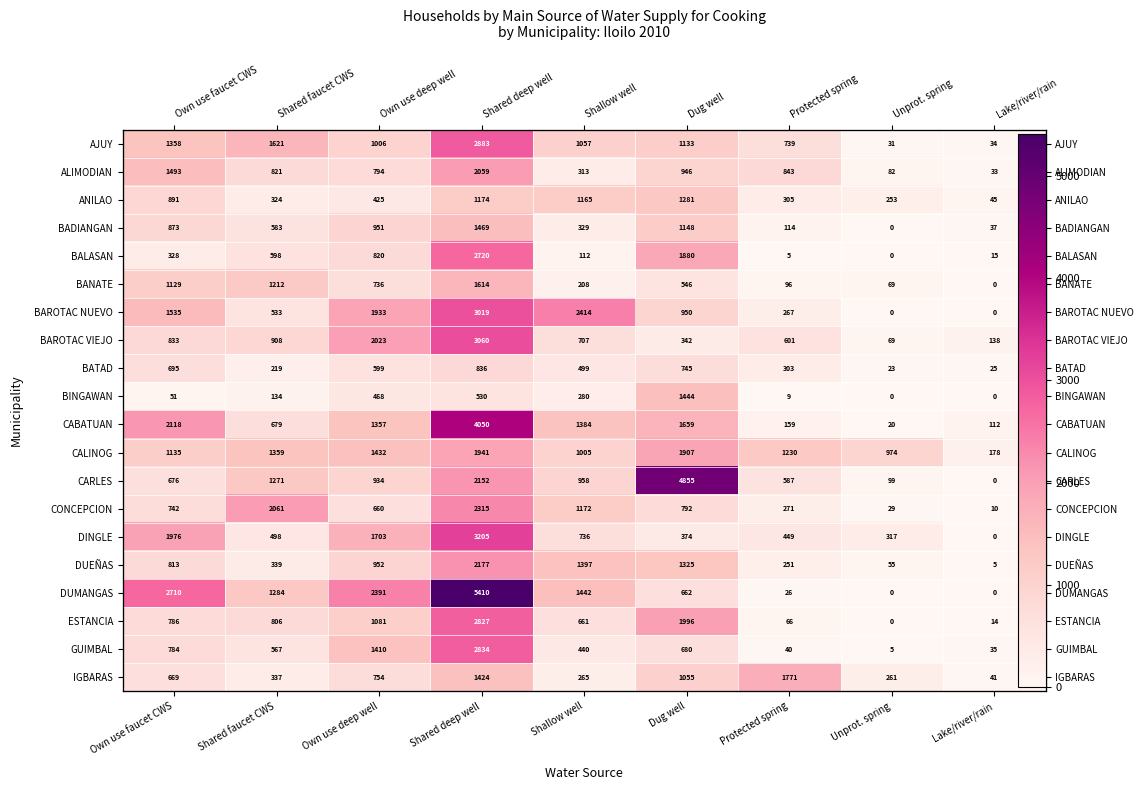

Which series has the largest total across all categories?

DUMANGAS